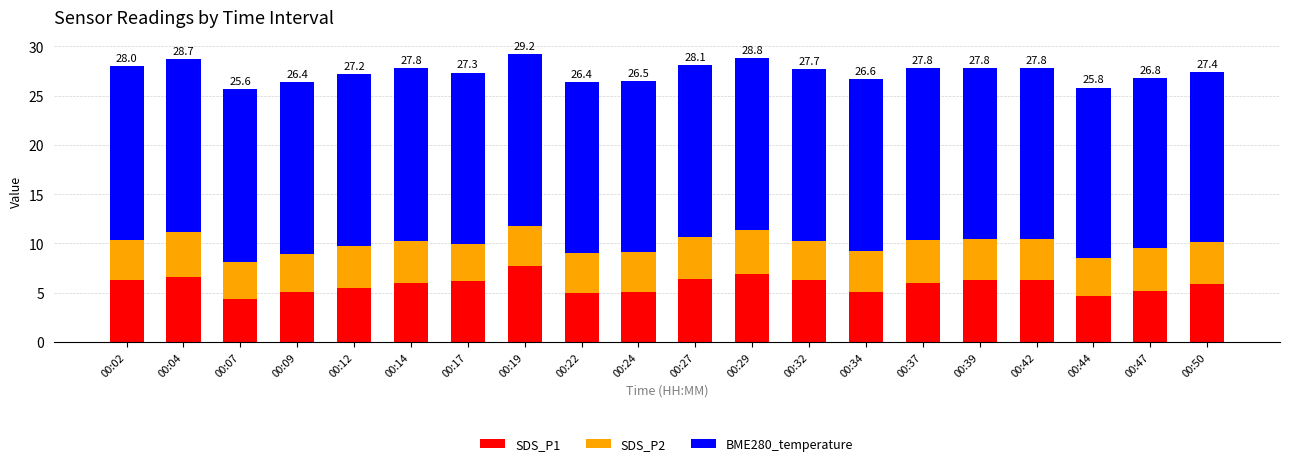

What is the maximum value for SDS_P1?

7.7